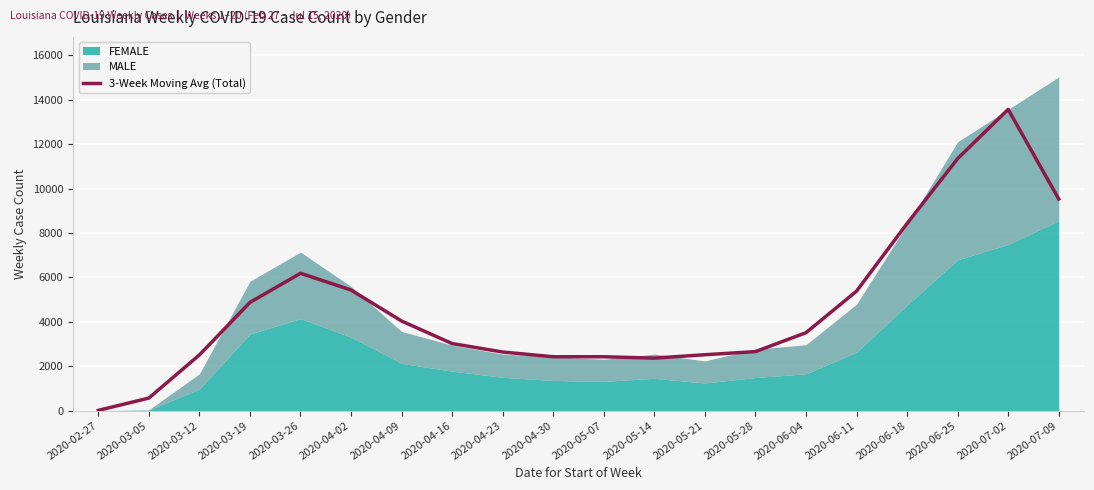

At which label does 3-Week Moving Avg (Total) reach its peak?

2020-07-02